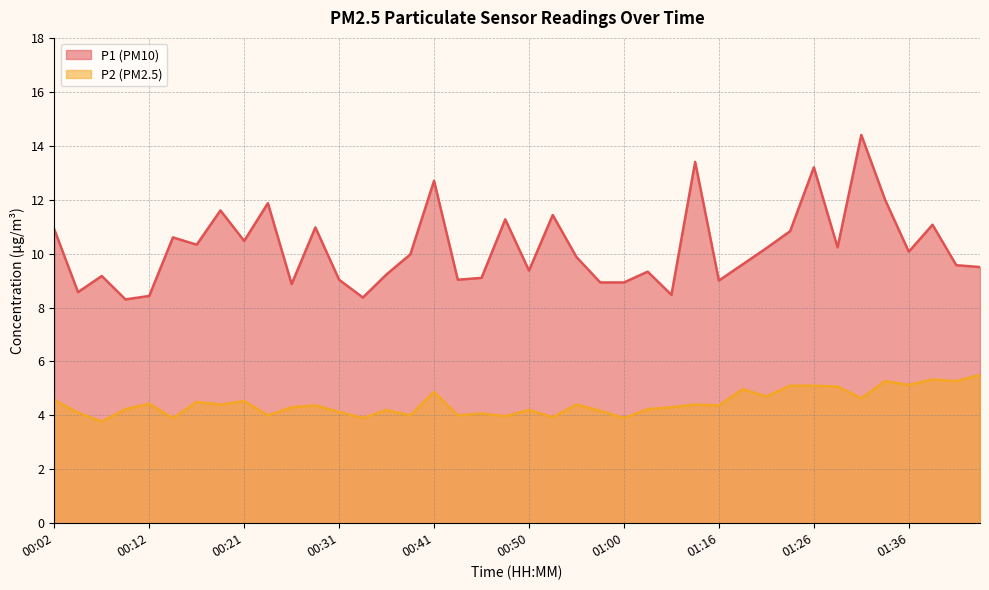

Which category has the highest value across all series?

01:31